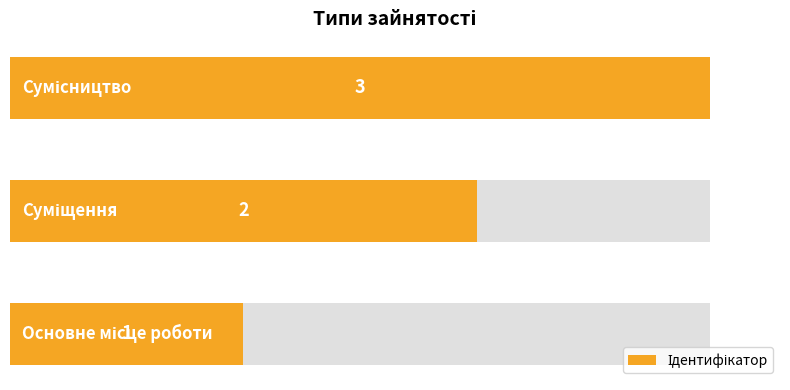

Between 0.0 and 0.5, which is larger?

0.5